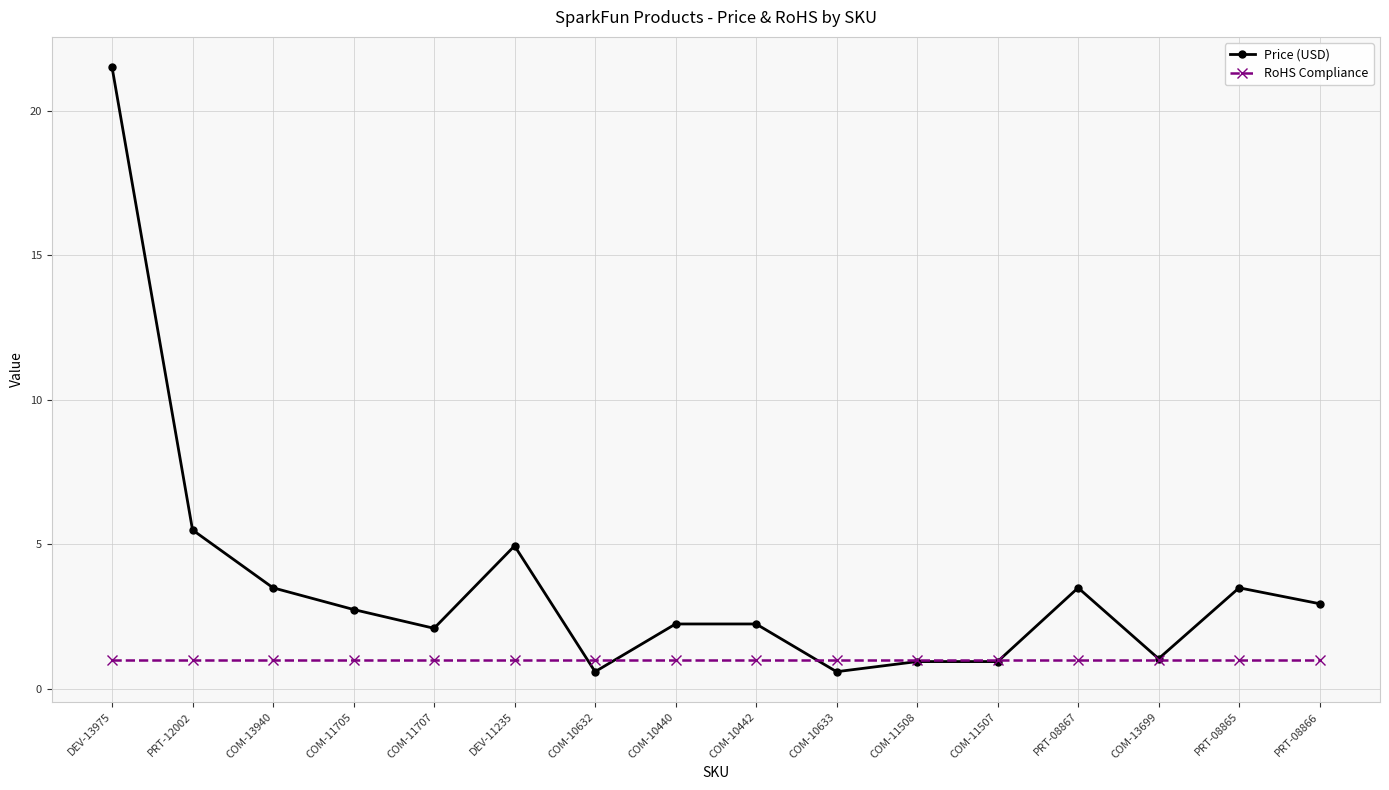

What is the spread (max minus min) of values at PRT-08867?

2.5